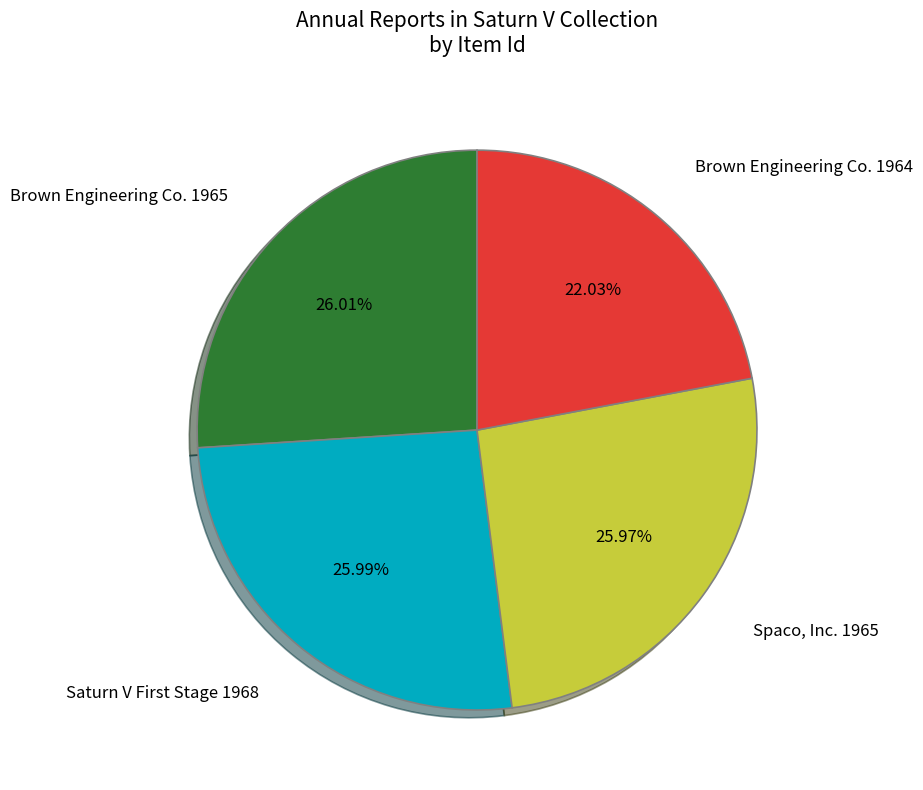

What portion of the pie excludes Brown Engineering Co. 1965?

74.0%